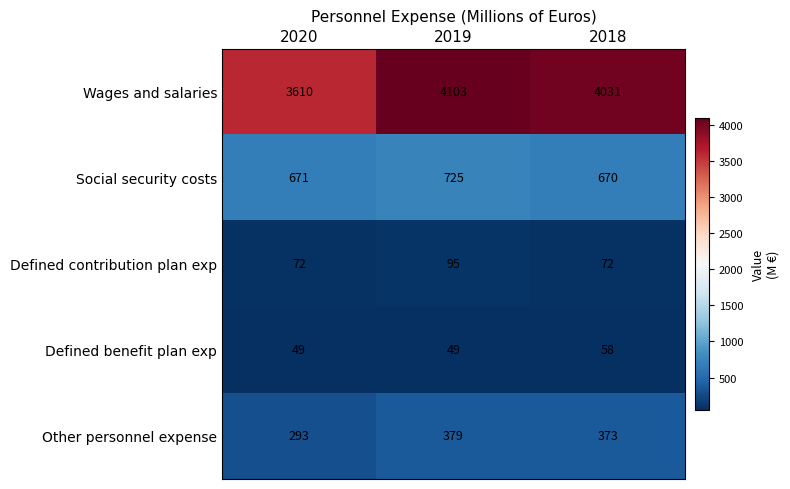

List the series in order of their peak value, lowest first.

Defined benefit plan exp, Defined contribution plan exp, Other personnel expense, Social security costs, Wages and salaries